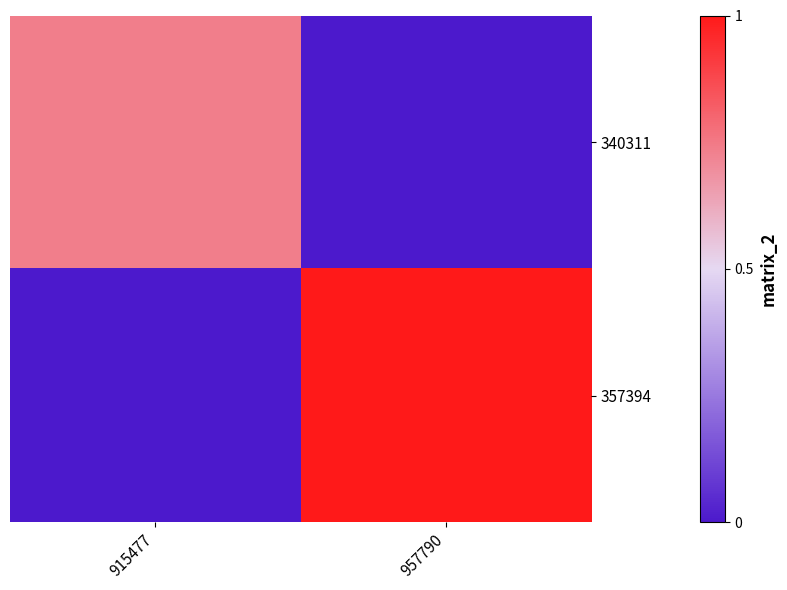

How many categories are shown in the chart?

2